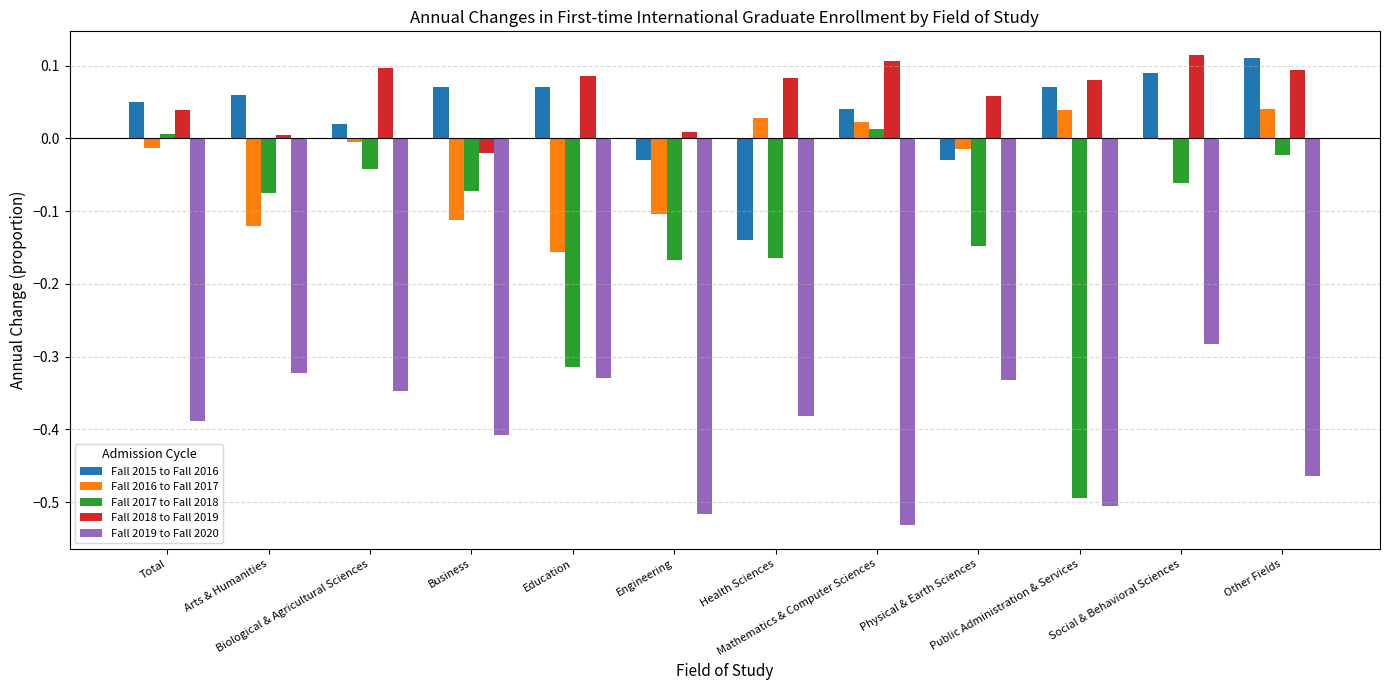

Which series has the largest total across all categories?

Fall 2018 to Fall 2019